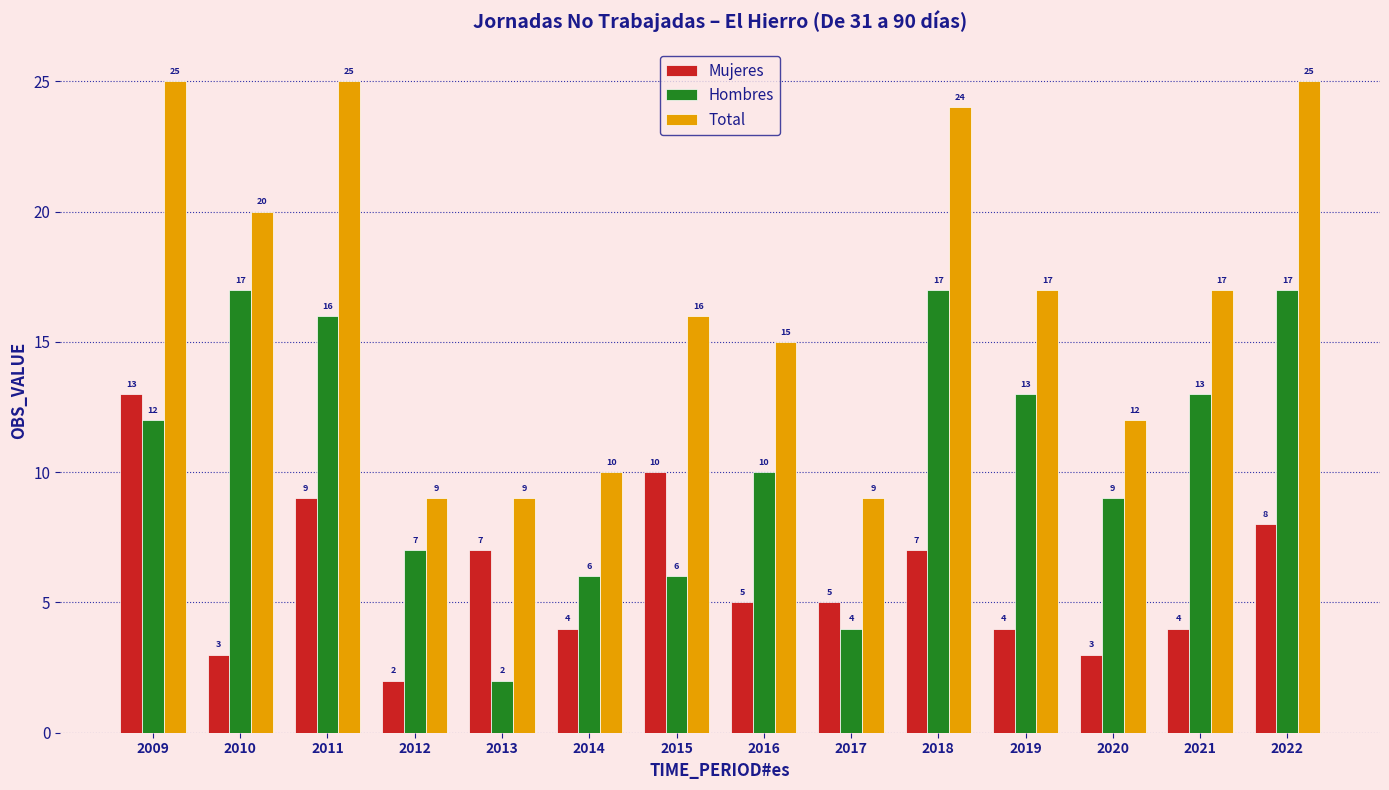

What is the spread (max minus min) of values at 2017?

5